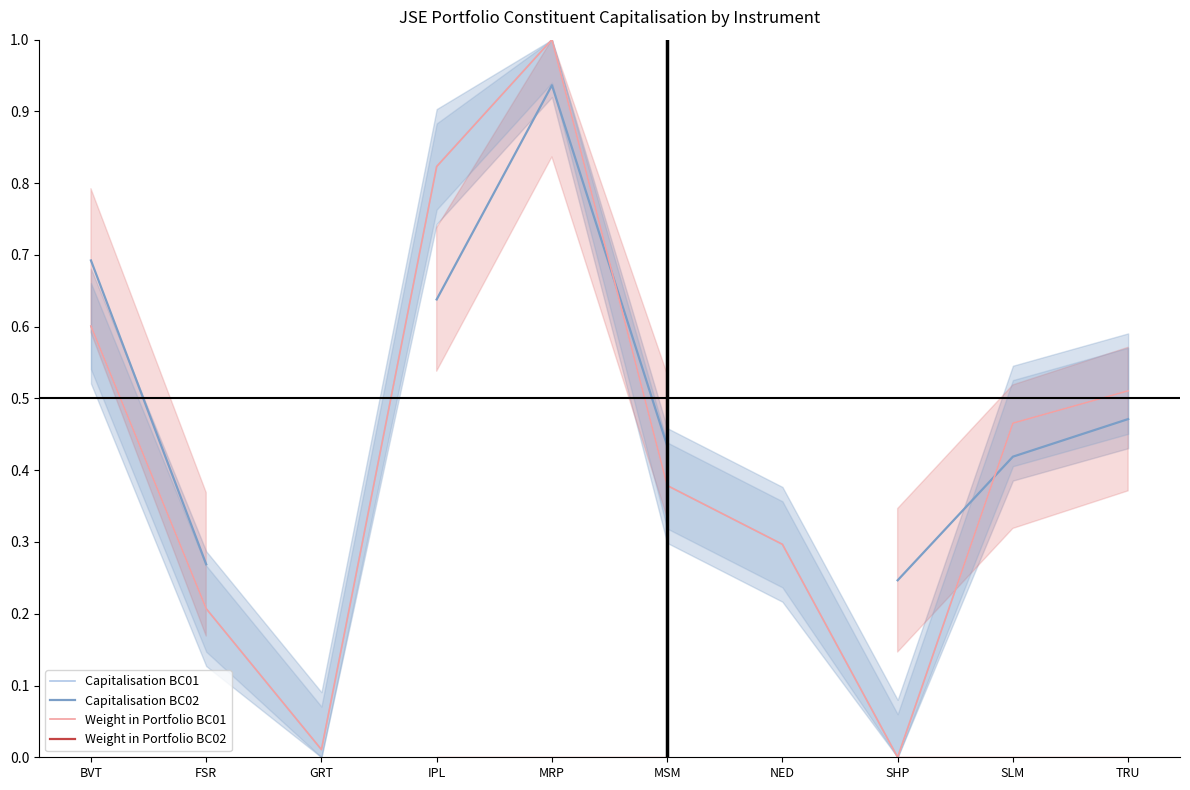

What is the sum of all Weight in Portfolio BC01 values?

4.3